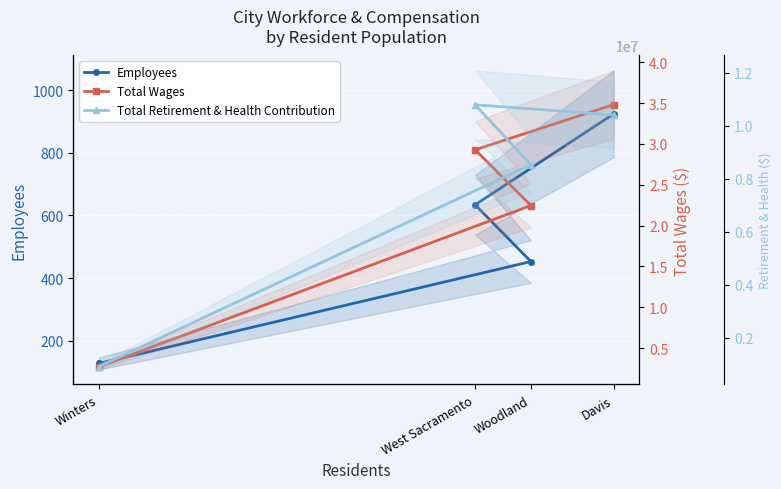

True or false: Total Wages has a value of 22454109 at Woodland.

True